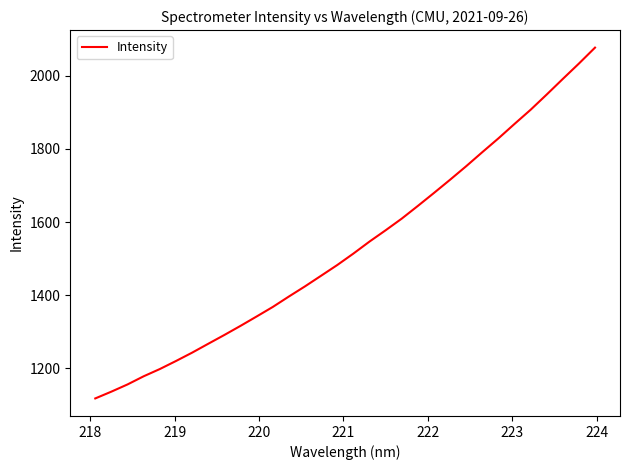

What is the difference between the maximum and minimum values?

959.6